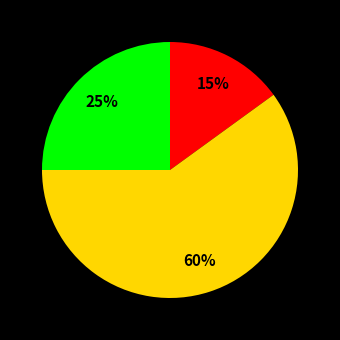

Is there any slice that represents more than half of the pie?

Yes